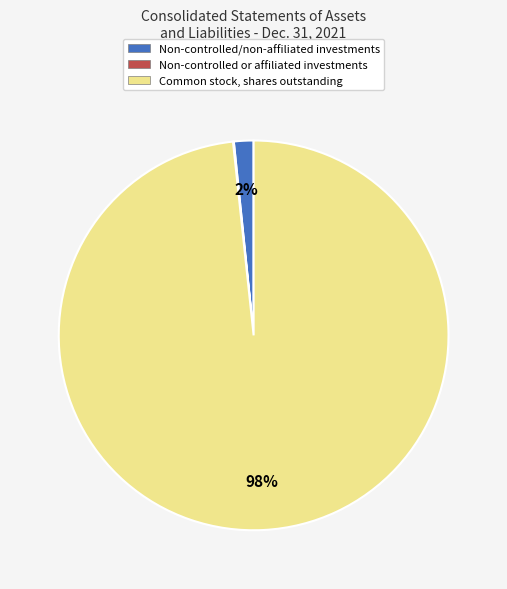

Which slice is the largest?

Common stock, shares outstanding